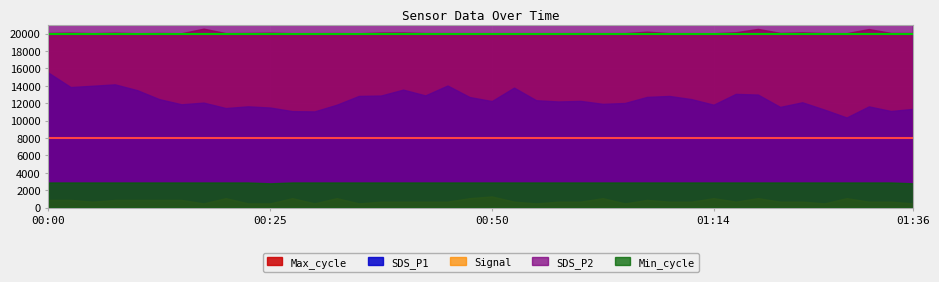

True or false: SDS_P1 has a value of 37.5 at 00:25.

True